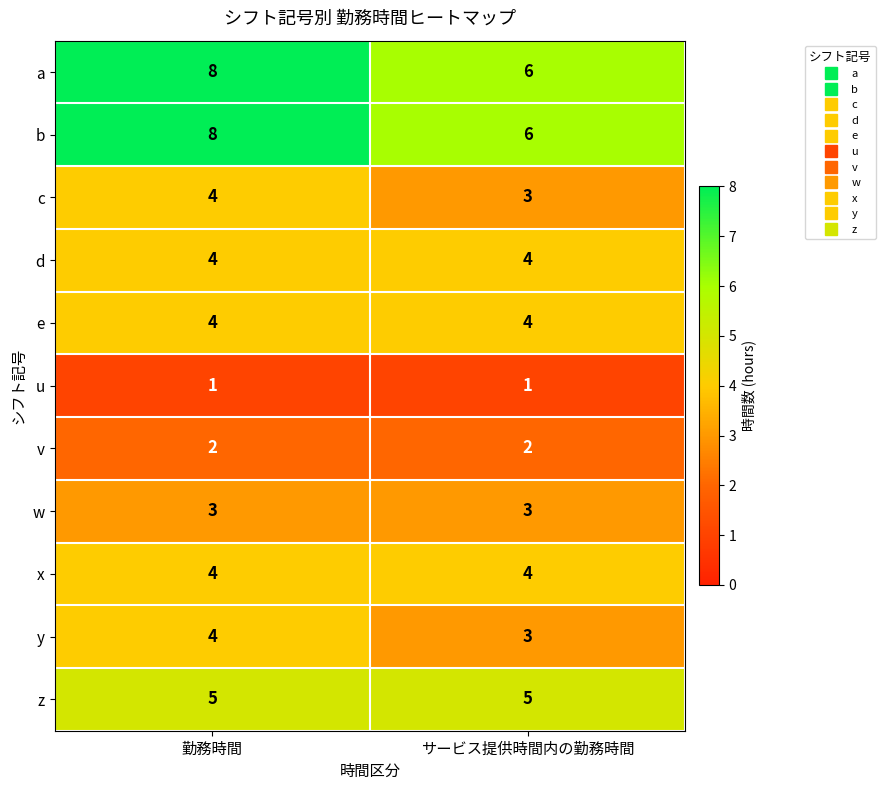

At which label is c closest to 3?

サービス提供時間内の勤務時間